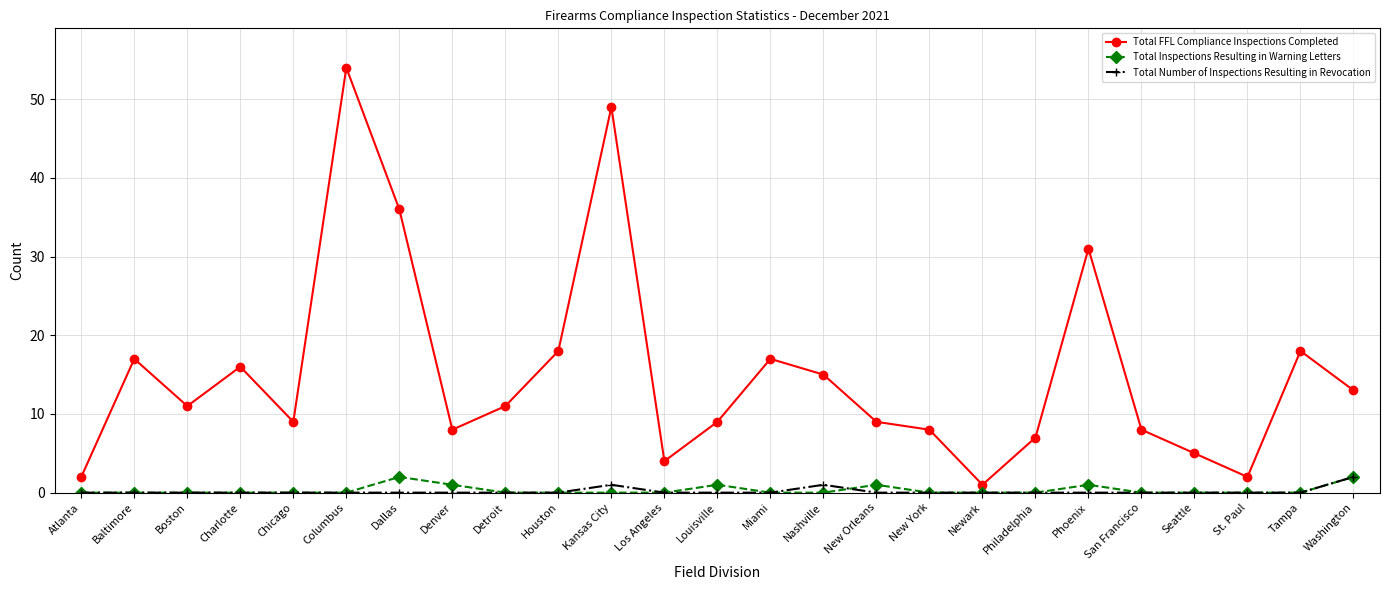

True or false: Total FFL Compliance Inspections Completed has a value of 31 at Phoenix.

True